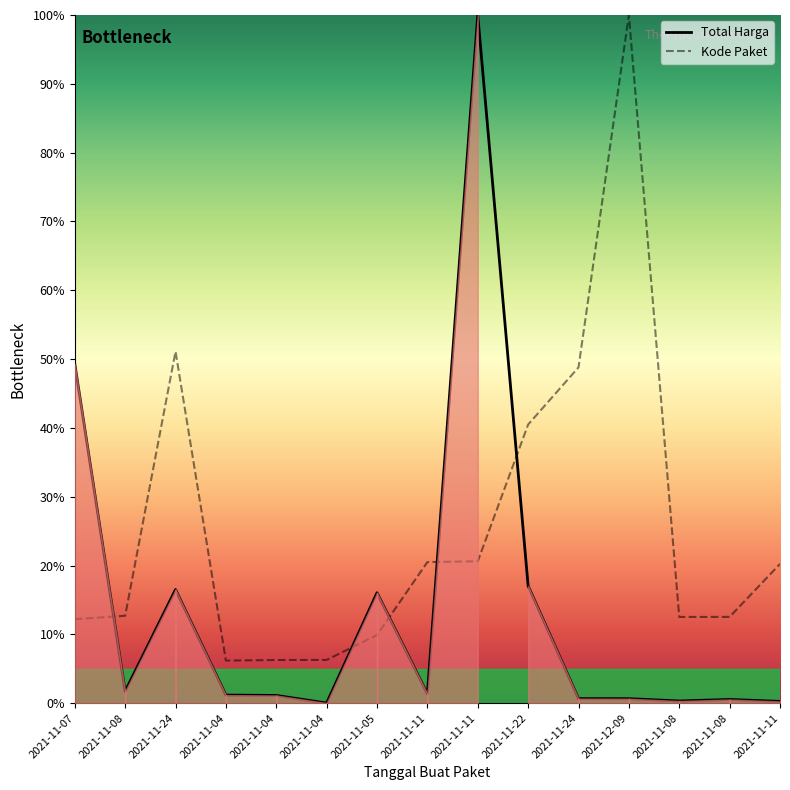

What is the maximum value shown in the chart?

100.0